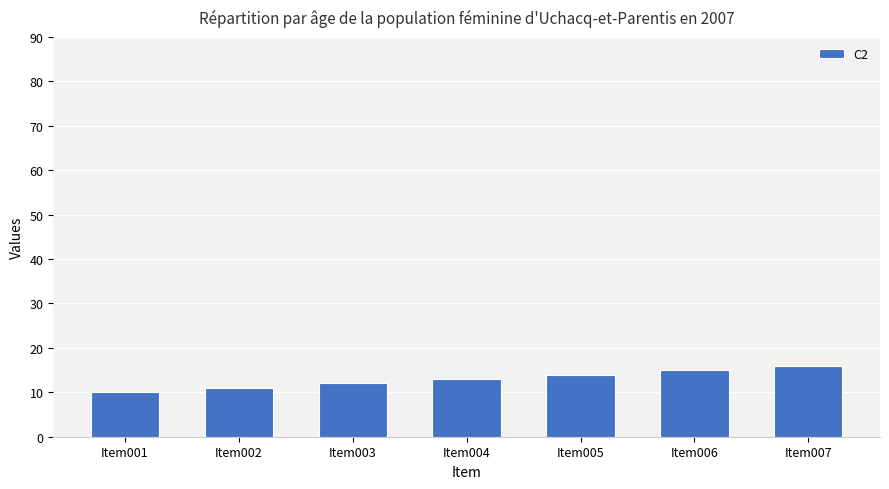

The chart shows a value of 10 at Item001. True or false?

True